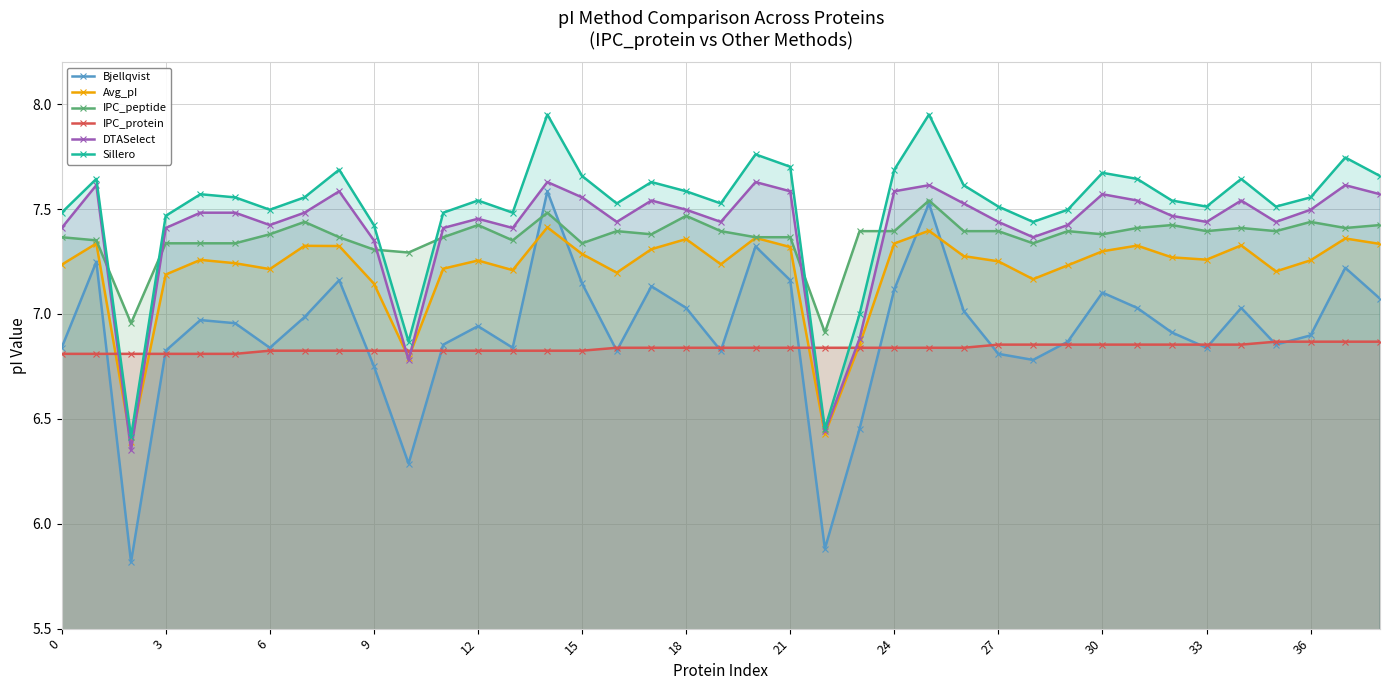

What is the minimum value shown in the chart?

5.8